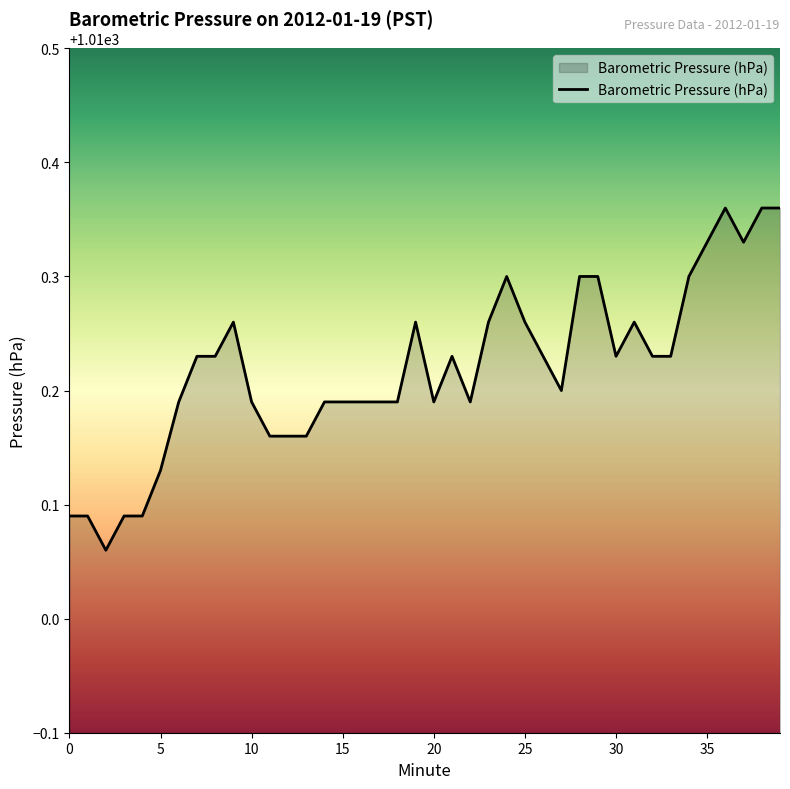

Is this an area chart (filled region under the line)?

Yes